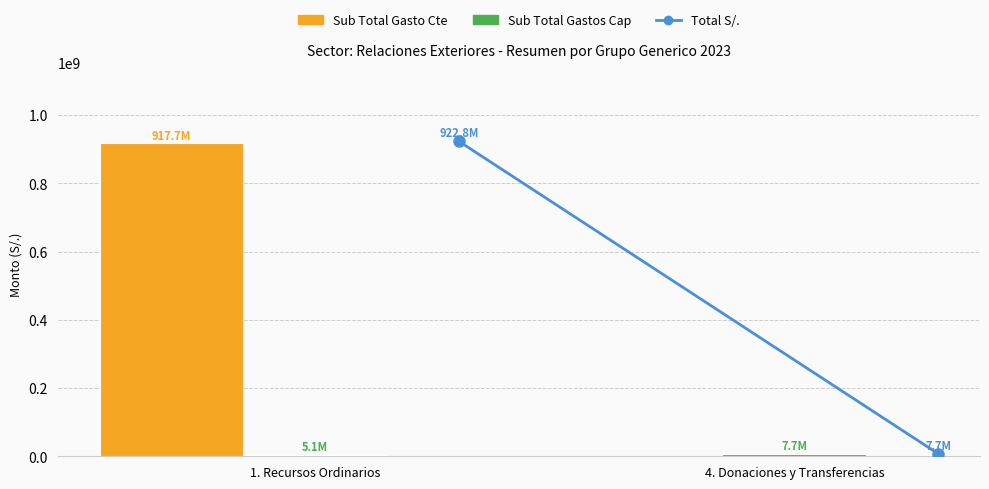

How many distinct data groups are displayed?

2